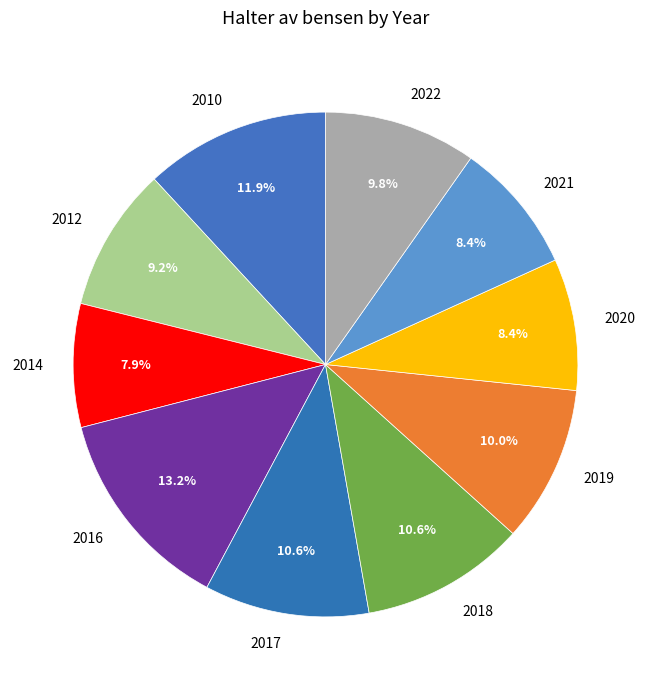

To the nearest percent, what is the combined percentage of 2022 and 2021?

18%